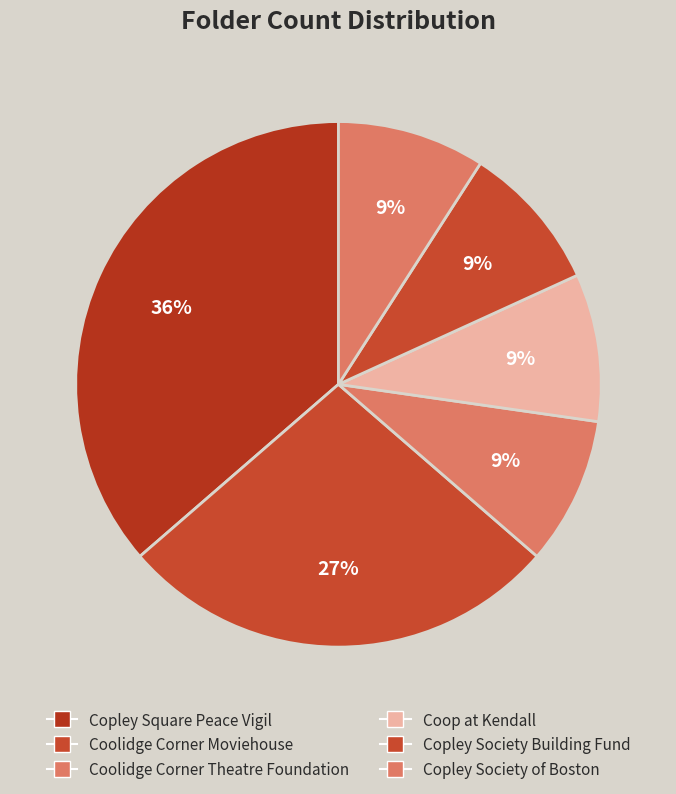

To the nearest percent, what percentage of the pie is Copley Society of Boston?

9%